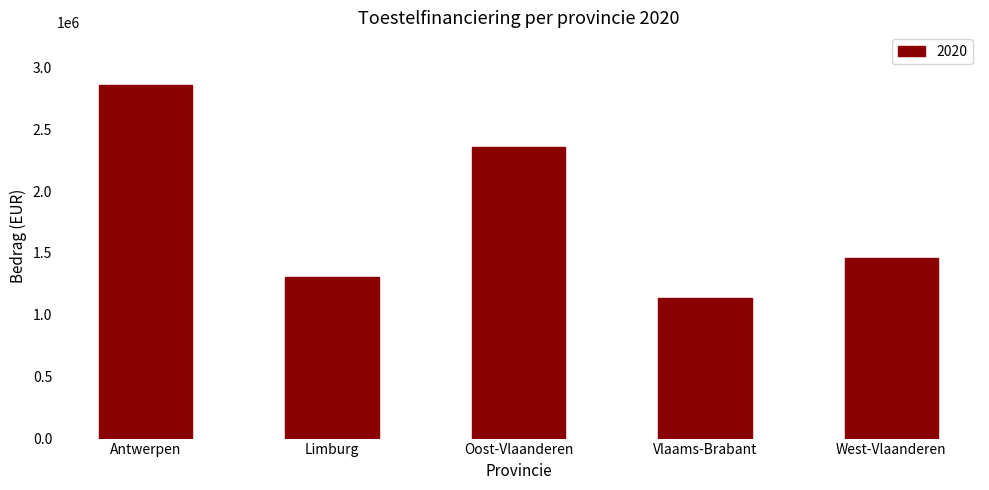

What is the difference between the maximum and second lowest values?

1549245.6